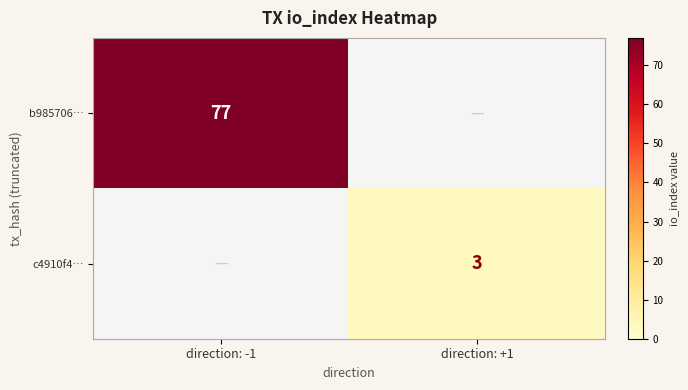

Is it true that b985706… equals 101 at direction: -1?

False